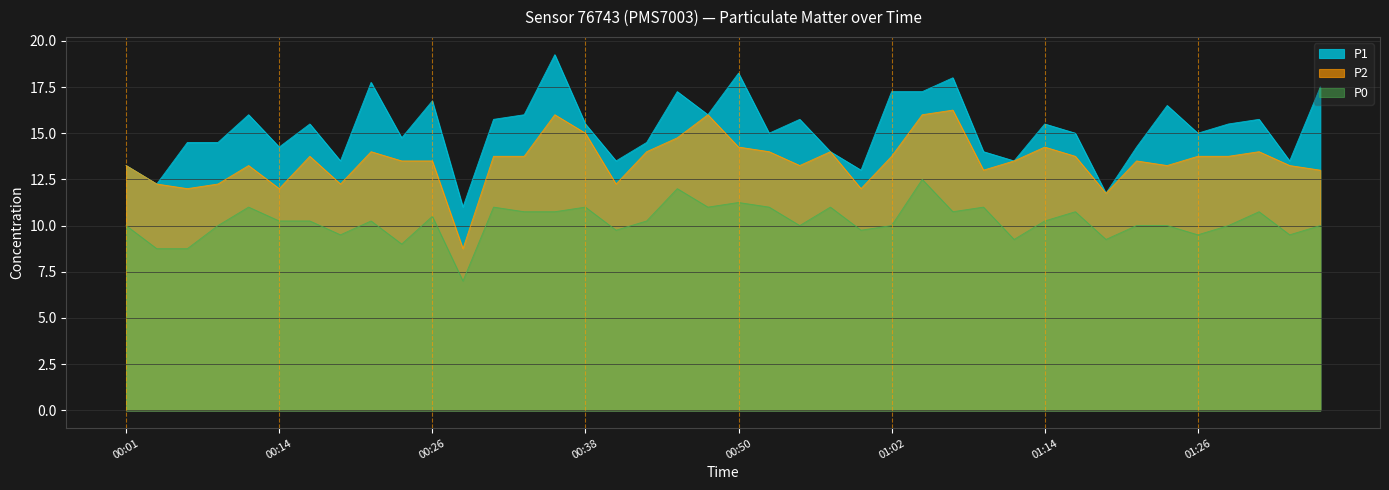

Reading left to right, what are all the values shown in this chart?

P1: 13.2	12.2	14.5	14.5	16.0	14.2	15.5	13.5	17.8	14.8	16.8	11.0	15.8	16.0	19.2	15.5	13.5	14.5	17.2	16.0	18.2	15.0	15.8	14.0	13.0	17.2	17.2	18.0	14.0	13.5	15.5	15.0	11.8	14.2	16.5	15.0	15.5	15.8	13.5	17.5
P2: 13.2	12.2	12.0	12.2	13.2	12.0	13.8	12.2	14.0	13.5	13.5	8.8	13.8	13.8	16.0	15.0	12.2	14.0	14.8	16.0	14.2	14.0	13.2	14.0	12.0	13.8	16.0	16.2	13.0	13.5	14.2	13.8	11.8	13.5	13.2	13.8	13.8	14.0	13.2	13.0
P0: 10.0	8.8	8.8	10.0	11.0	10.2	10.2	9.5	10.2	9.0	10.5	7.0	11.0	10.8	10.8	11.0	9.8	10.2	12.0	11.0	11.2	11.0	10.0	11.0	9.8	10.0	12.5	10.8	11.0	9.2	10.2	10.8	9.2	10.0	10.0	9.5	10.0	10.8	9.5	10.0